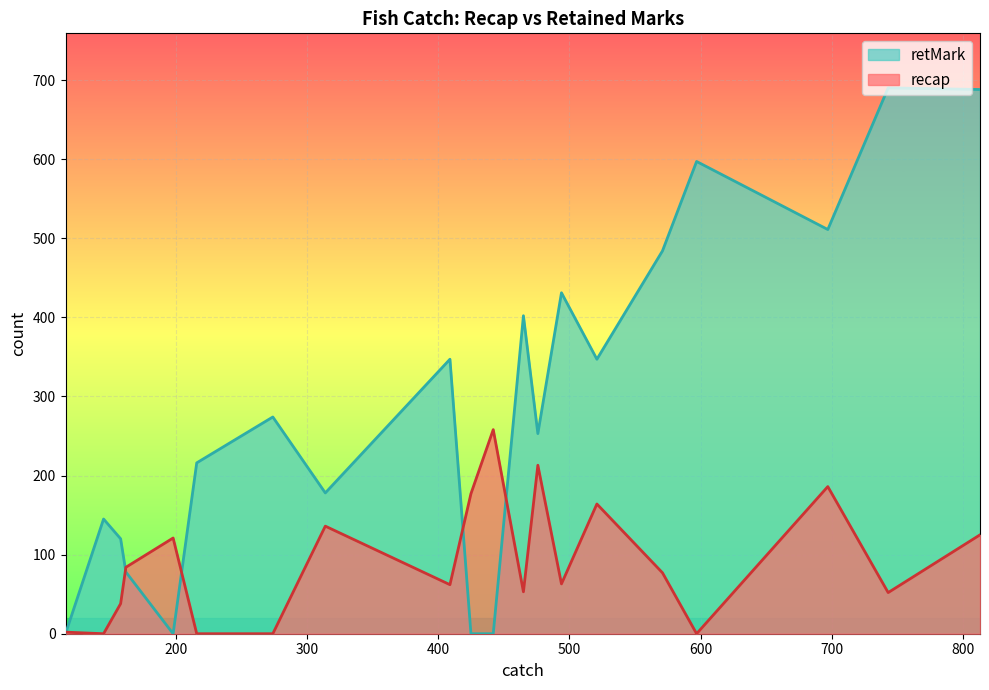

List the series in order of their overall mean, lowest first.

recap, retMark